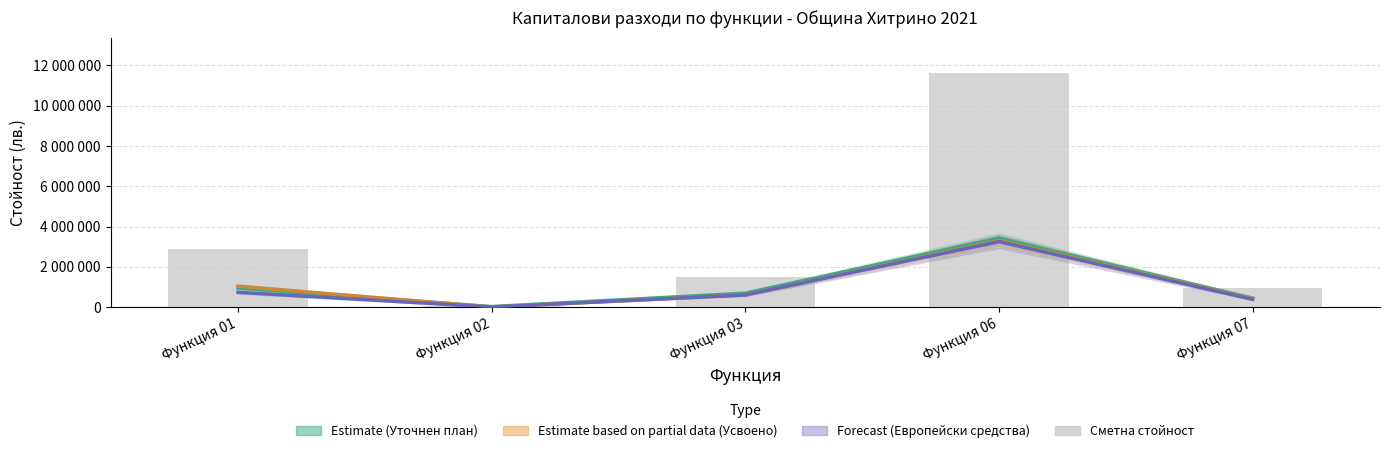

Which series has the largest total across all categories?

Сметна стойност